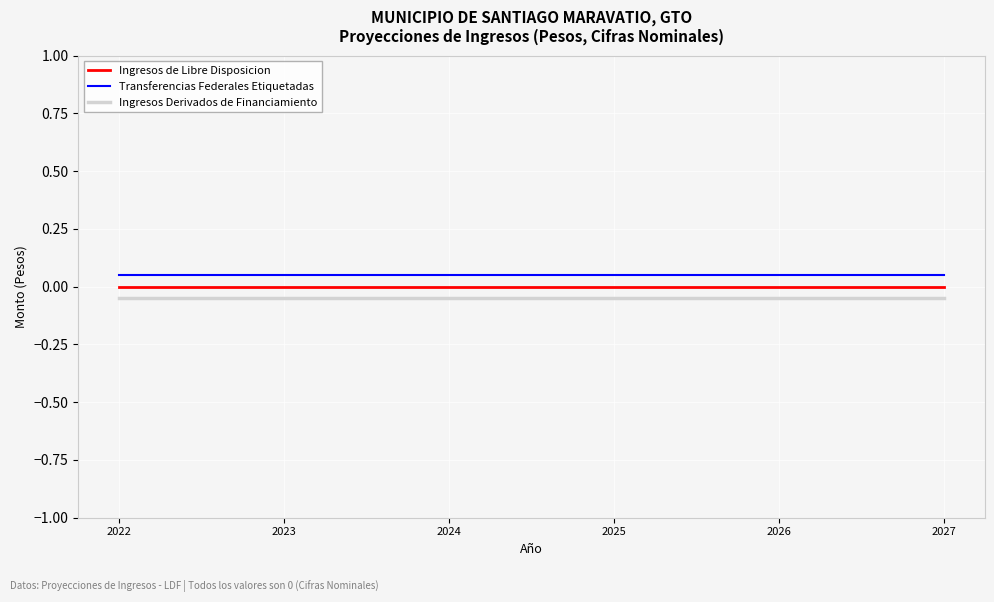

Is the value of Transferencias Federales Etiquetadas at 2022 greater than the value of Ingresos de Libre Disposicion at 2023?

Yes